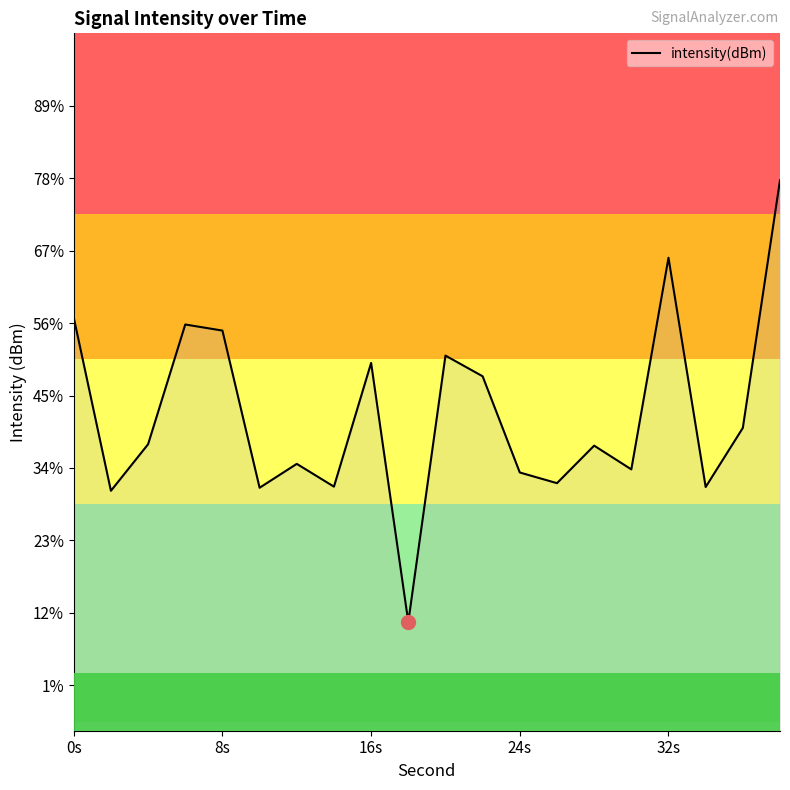

The chart shows a value of -189.3 at 24s. True or false?

False